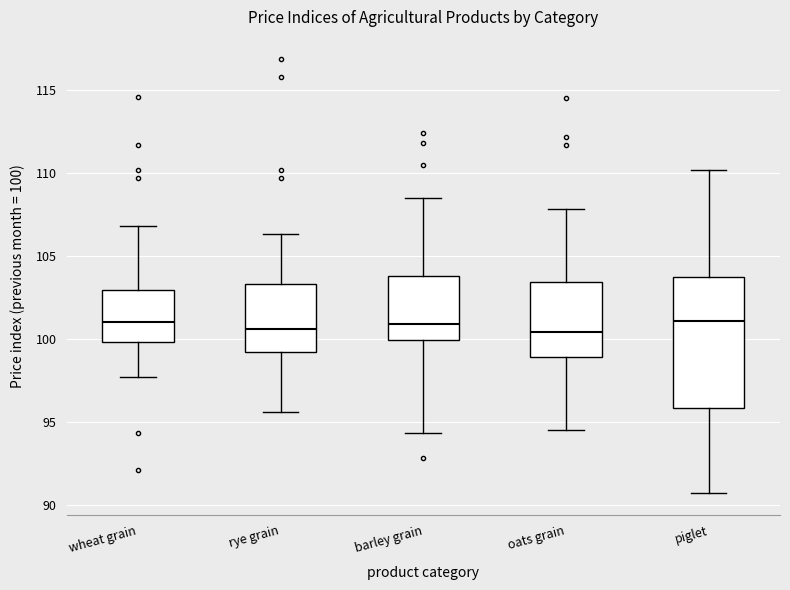

Which box is the tallest, from its lower edge to its upper edge?

piglet